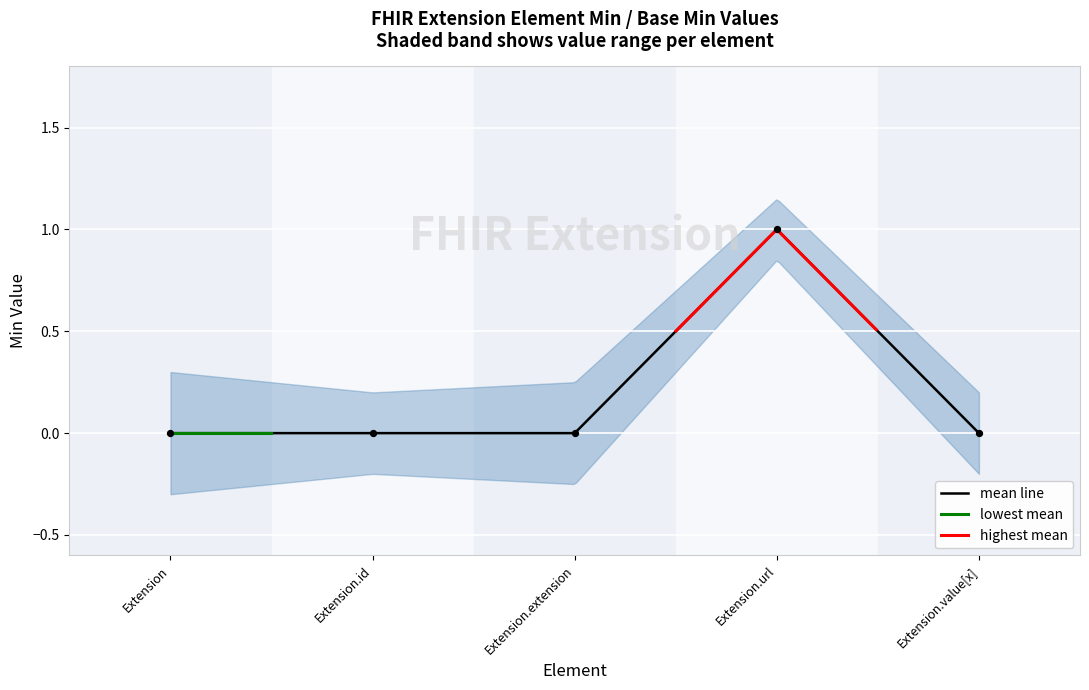

Between Extension and Extension.id, which is larger?

Extension